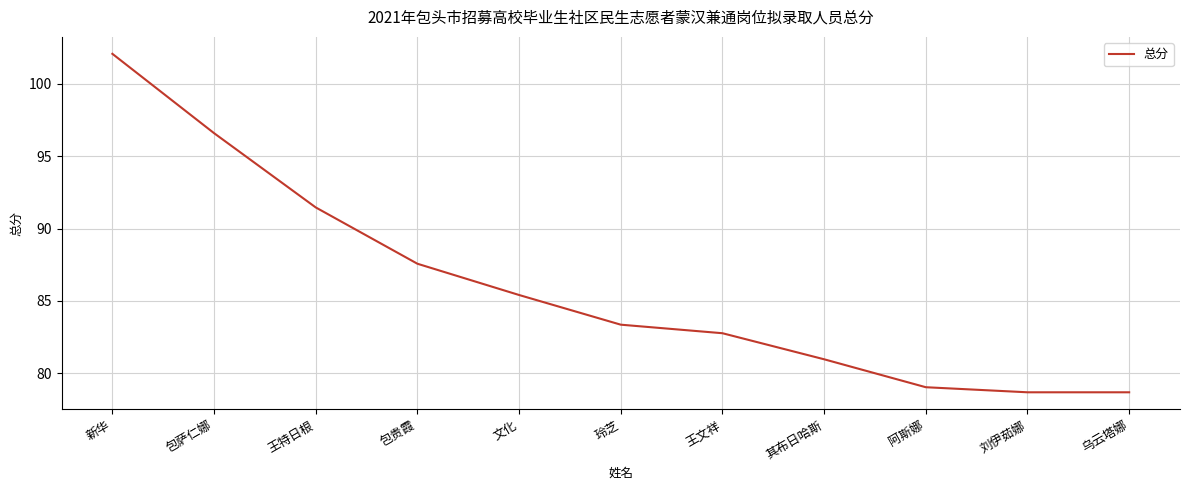

Reading right to left, transcribe all the data shown in this chart.

乌云塔娜=78.7	刘伊茹娜=78.7	阿斯娜=79.0	其布日哈斯=81.0	王文祥=82.8	玲芝=83.4	文化=85.4	包贵霞=87.6	王特日根=91.5	包萨仁娜=96.6	新华=102.1